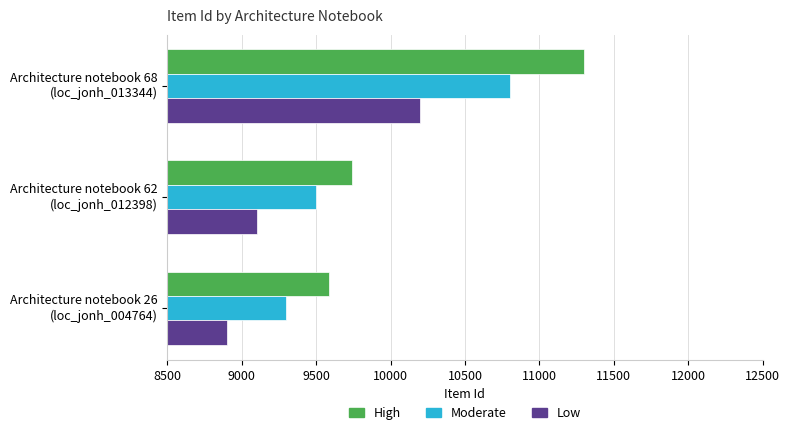

Rank the series by their average value, from lowest to highest.

Low, Moderate, High